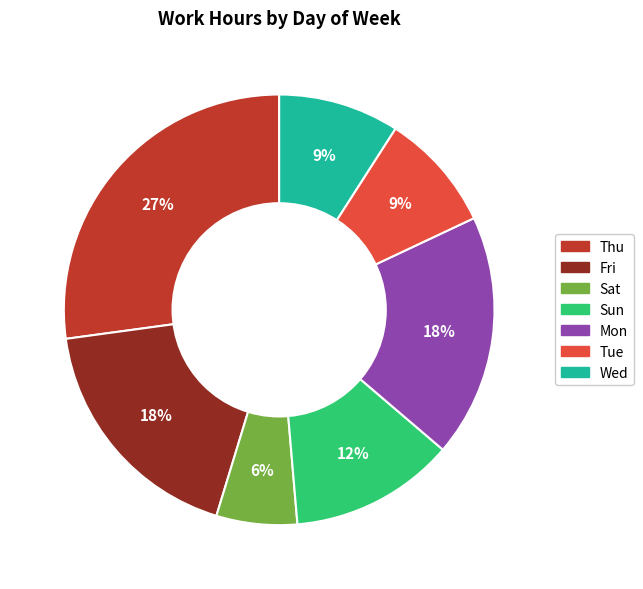

Combined, do Fri and Tue account for over 50%?

No